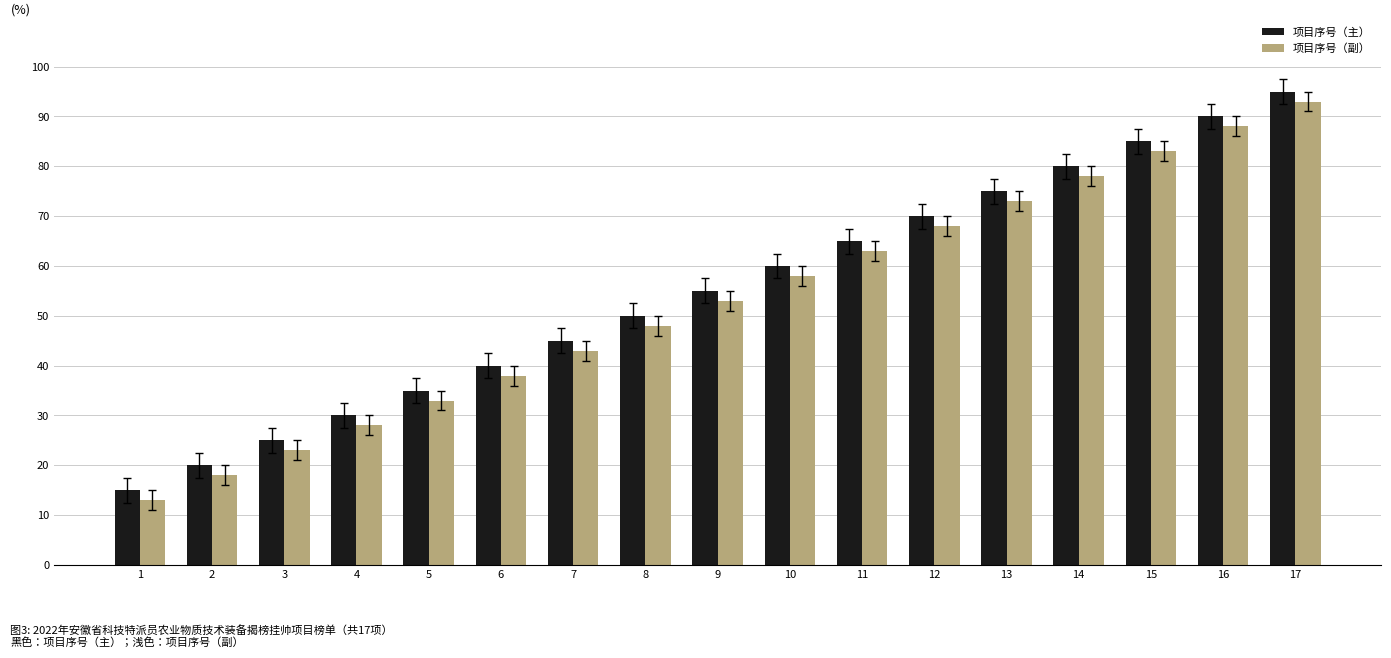

Rank the series by their maximum value, from lowest to highest.

项目序号（副）, 项目序号（主）